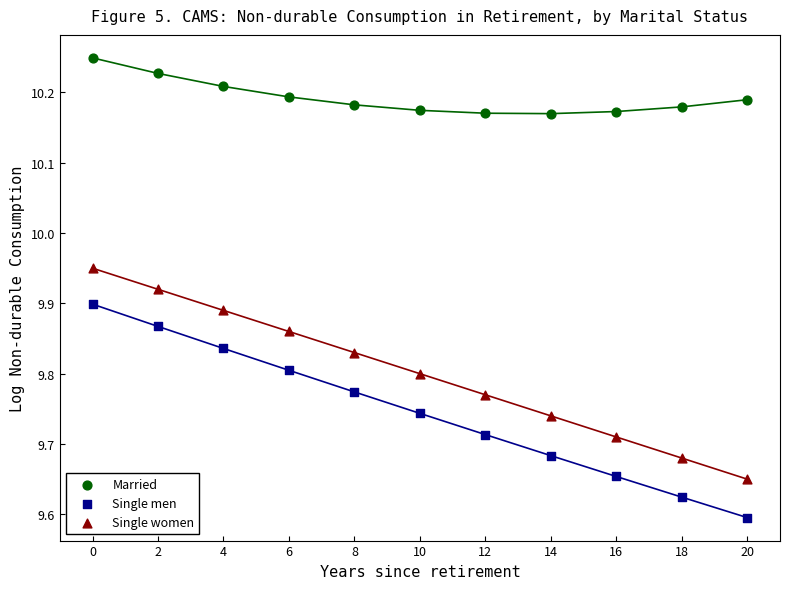

Which series has the largest Y range (max minus min)?

Single men